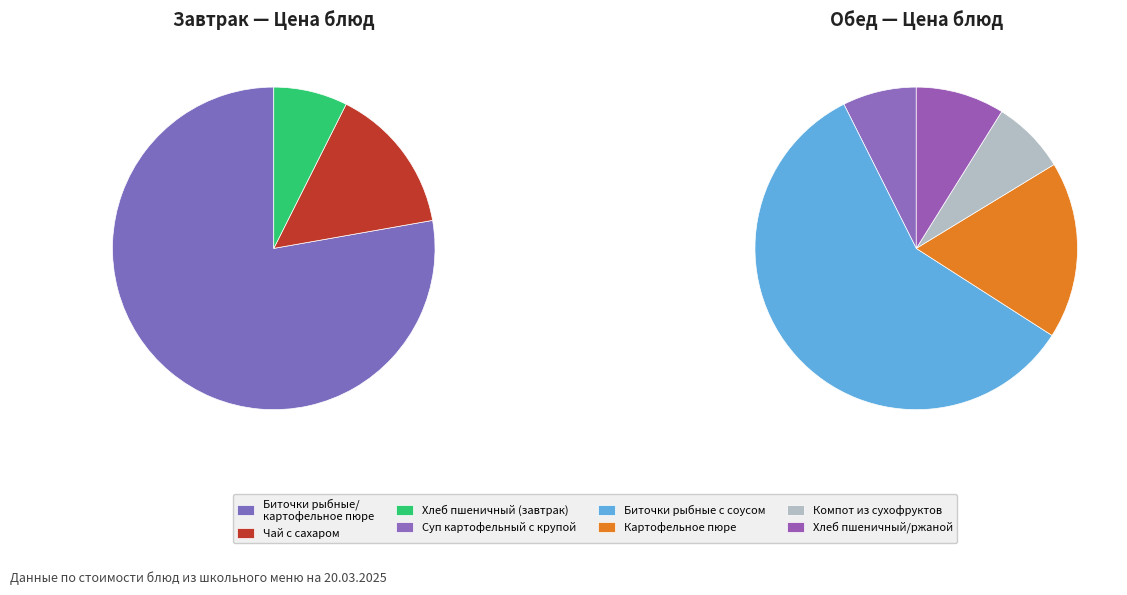

The Хлеб пшеничный (завтрак) slice represents 1% of the pie. True or false?

False